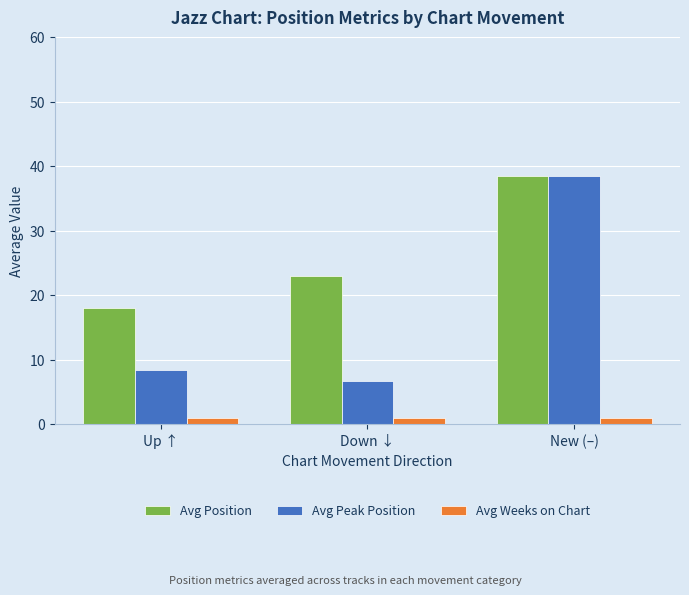

Rank the categories by Avg Peak Position value from lowest to highest.

Down ↓, Up ↑, New (–)